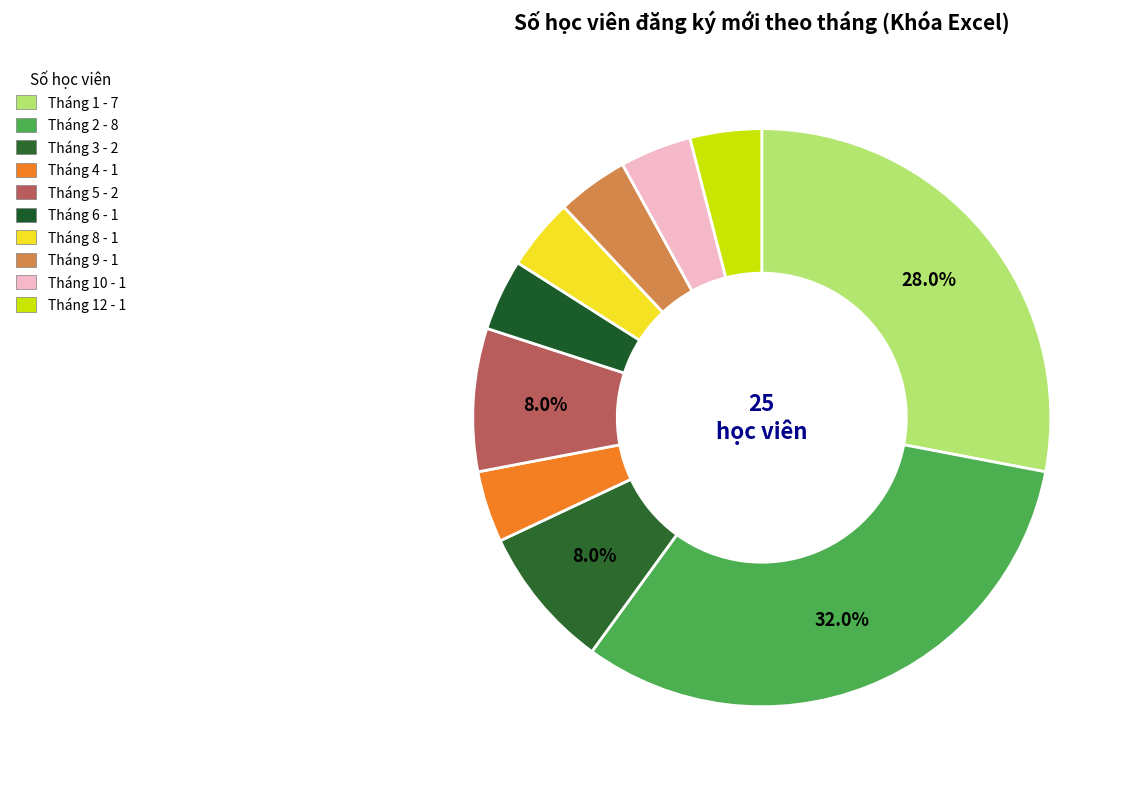

What is the largest slice in the pie chart?

Tháng 2 - 8